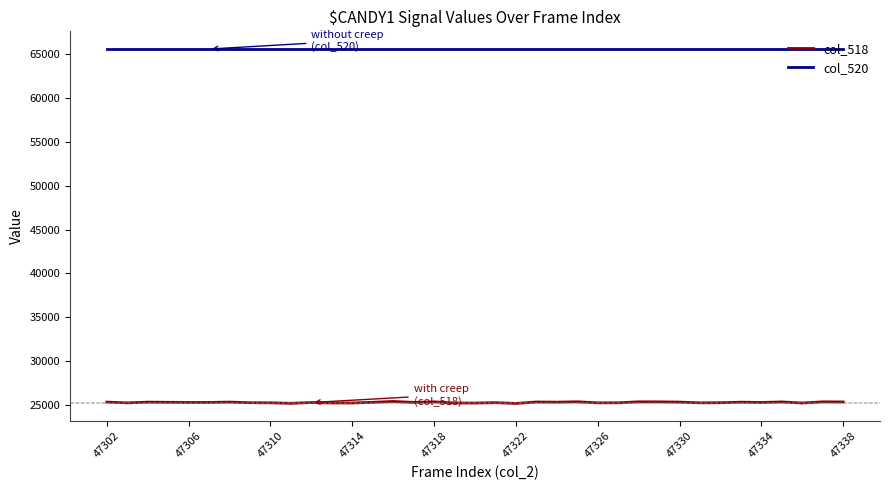

What is the minimum value shown in the chart?

25215